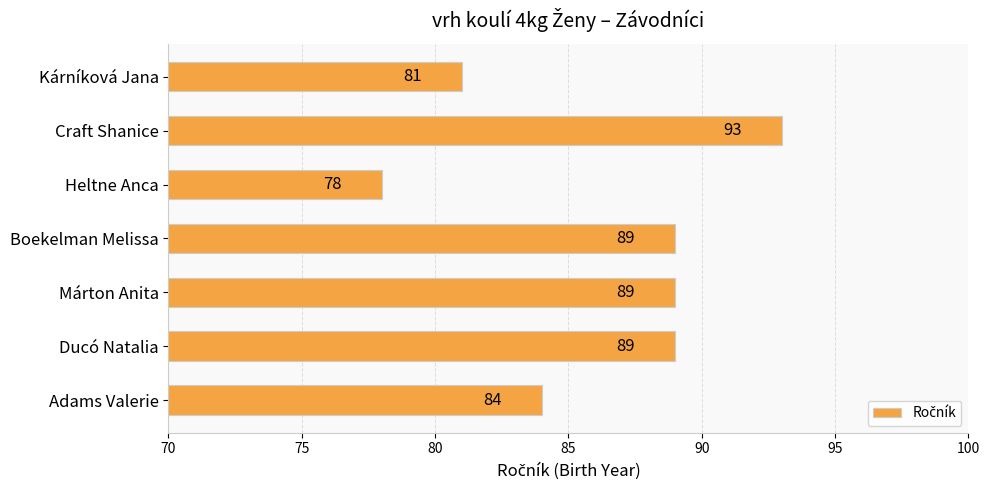

What is the change in value from Boekelman Melissa to Kárníková Jana?

-8